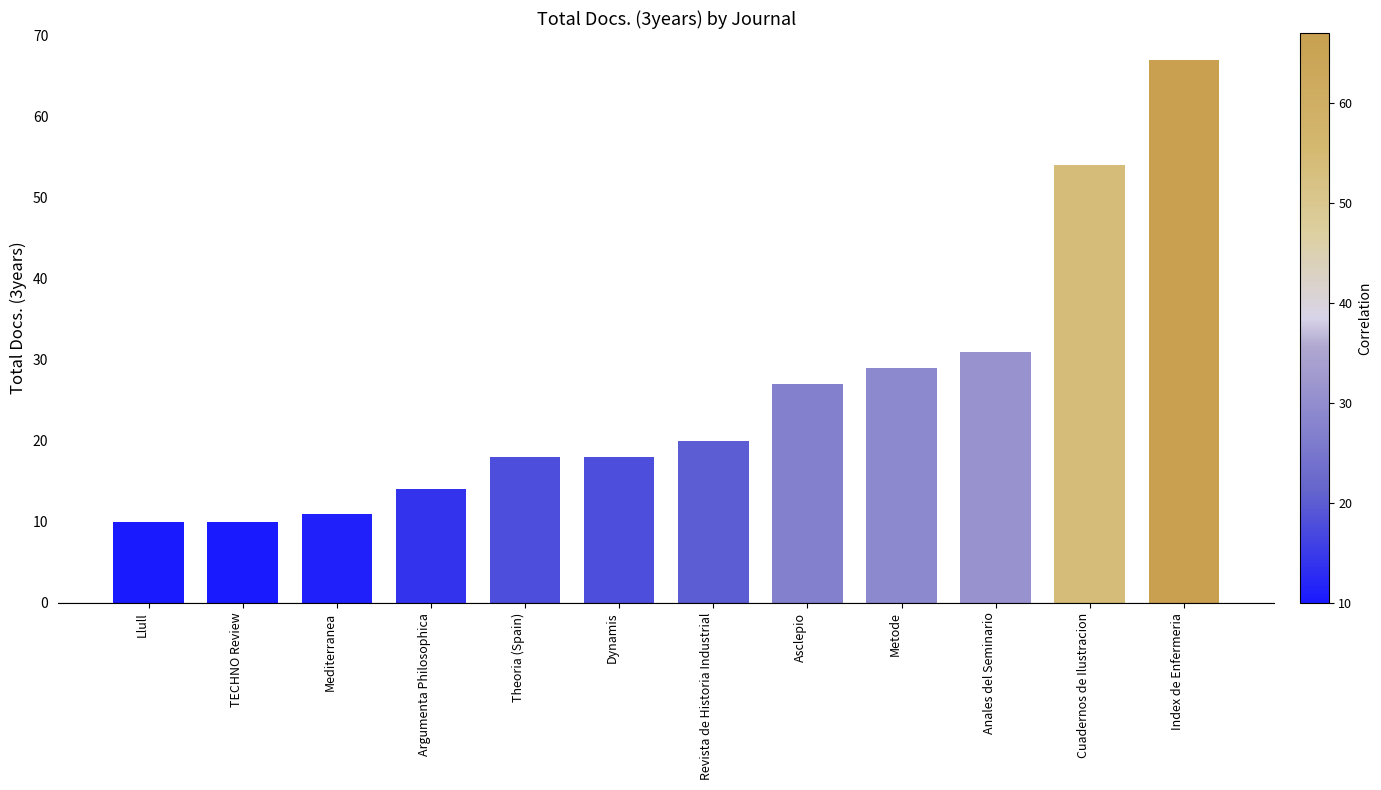

Does the chart contain any negative values?

No